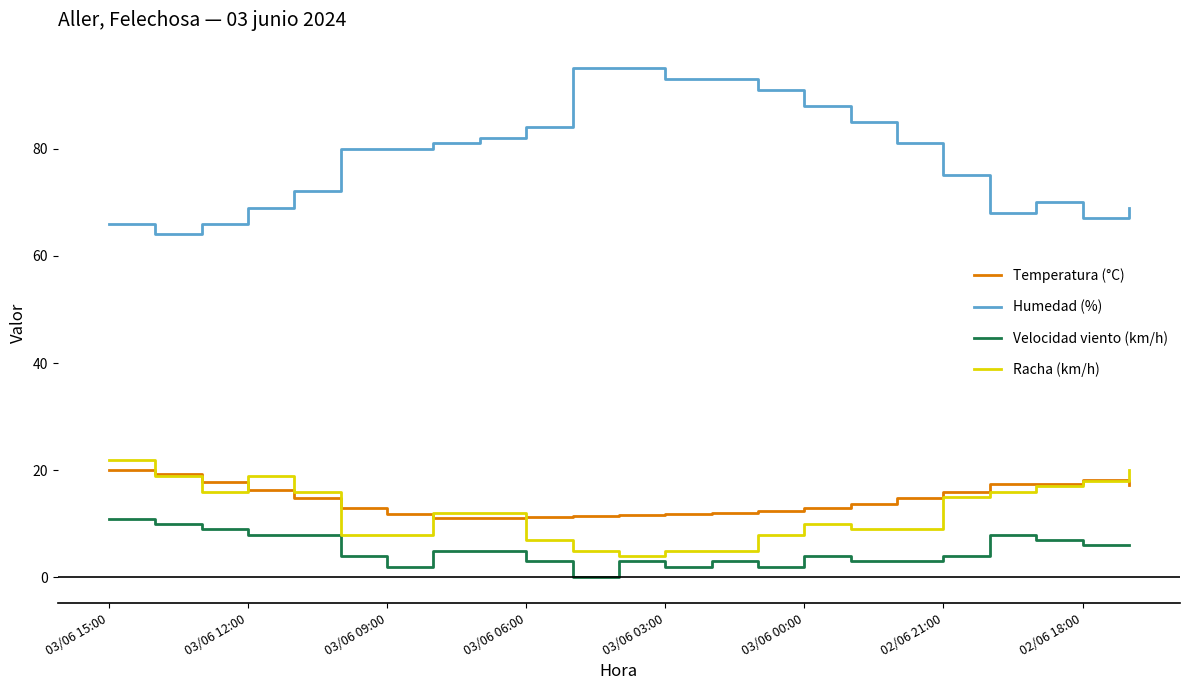

Which series has the largest total across all categories?

Humedad (%)